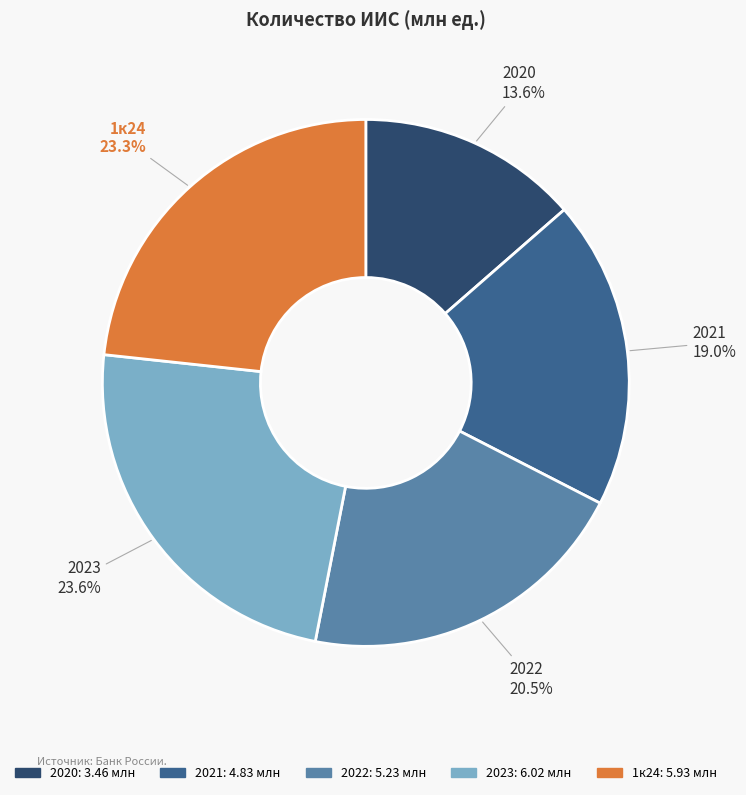

True or false: 2023 accounts for 29% of the total.

False